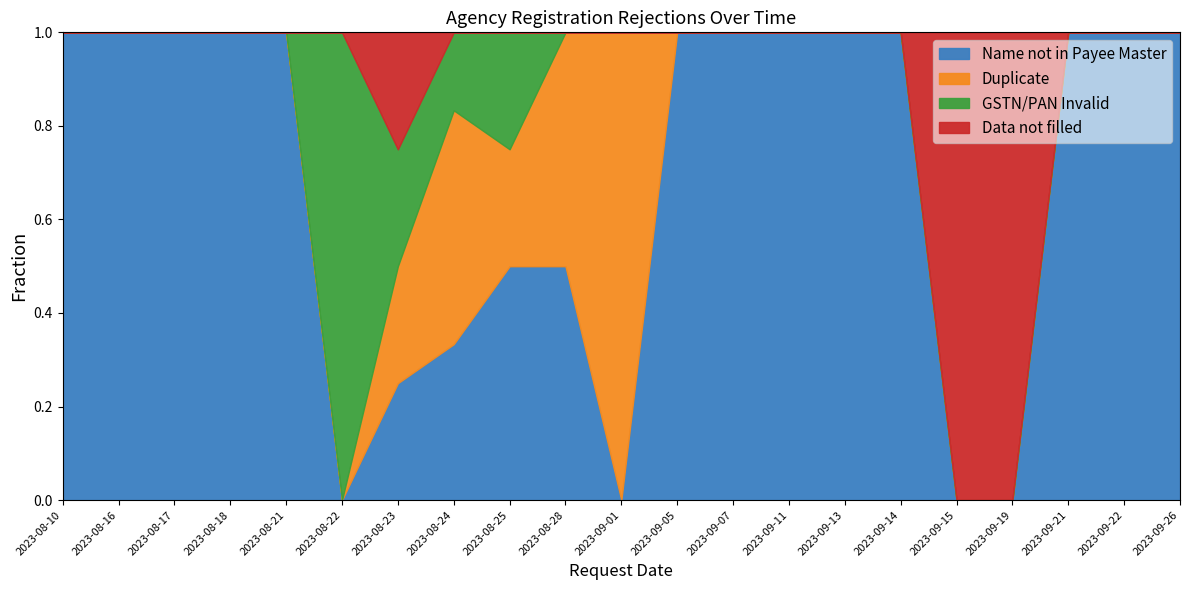

Does the chart have visible grid lines?

No